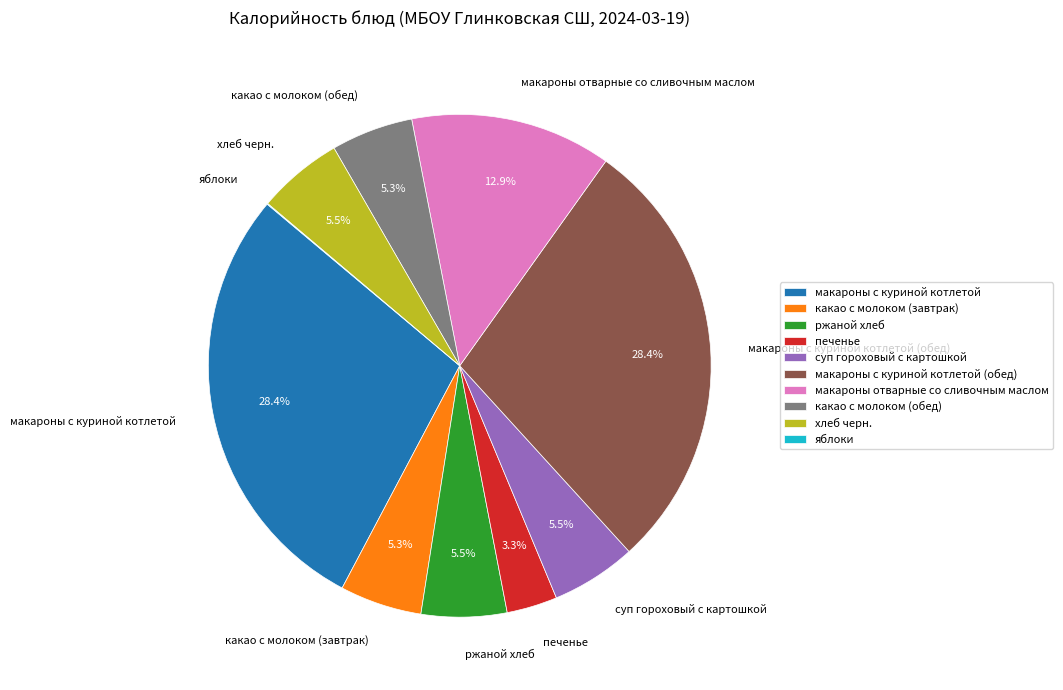

What is the total percentage of макароны отварные со сливочным маслом and какао с молоком (завтрак)?

18.2%